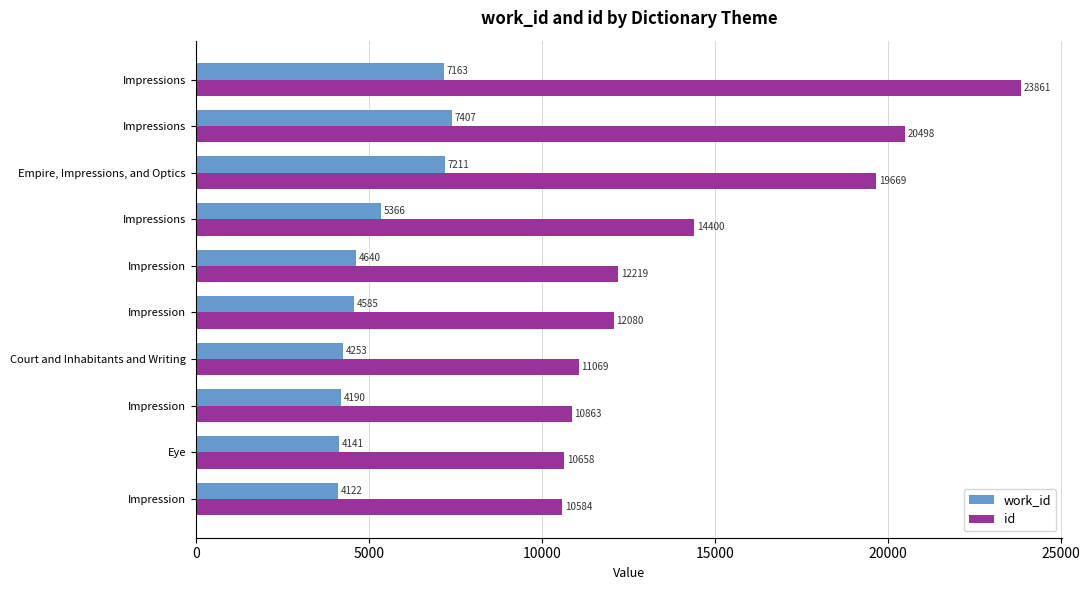

How many categories are shown in the chart?

10